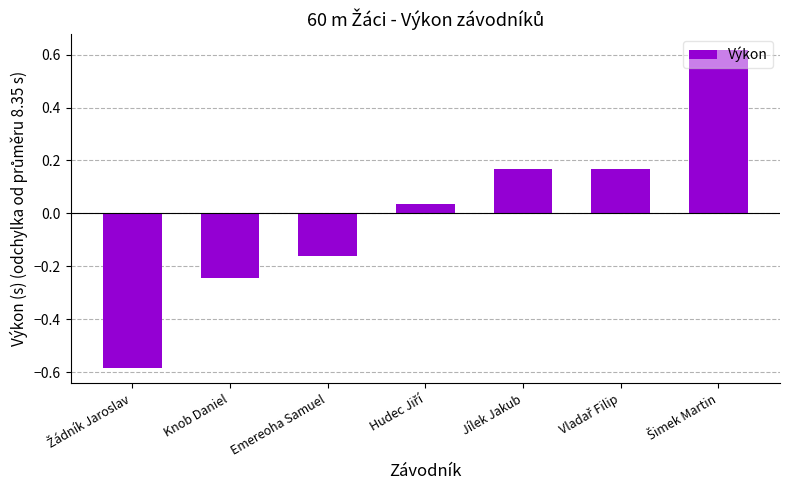

Are the bars grouped side by side (vs. stacked)?

No